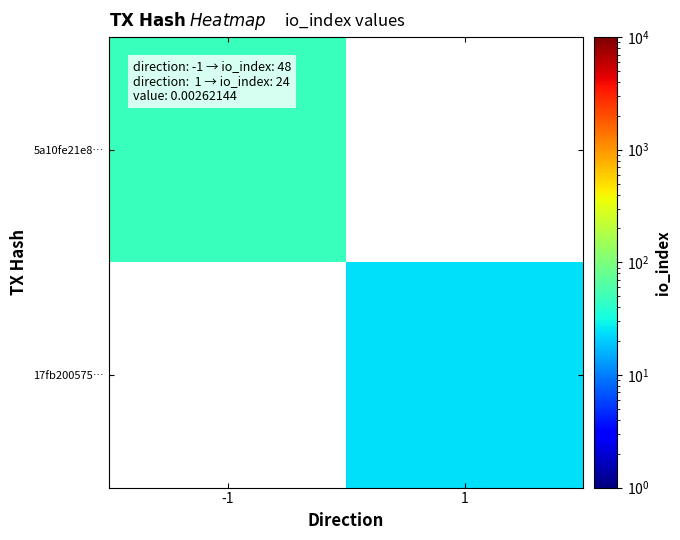

Rank the series by their average value, from lowest to highest.

5a10fe21e8…, 17fb200575…